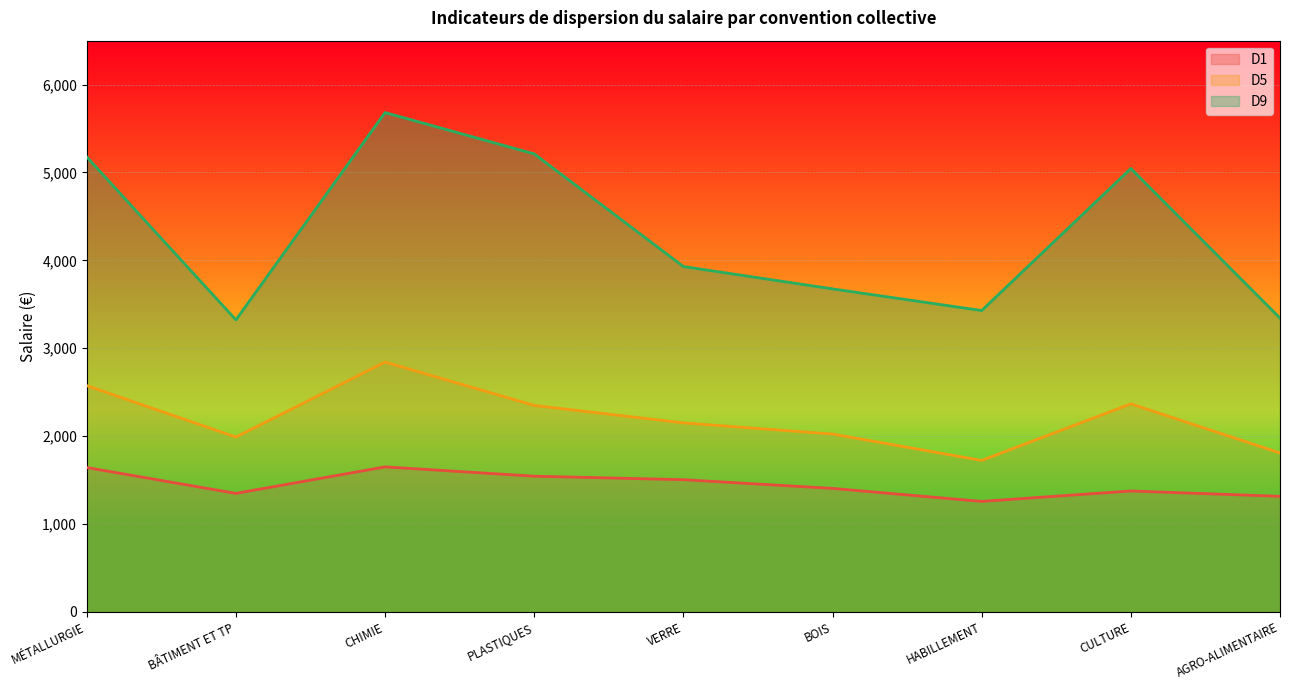

What is the average value of the D9 series?

4312.9